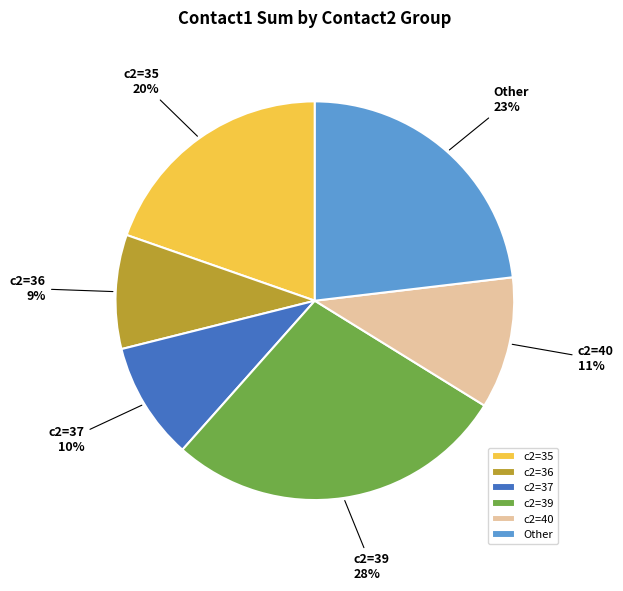

To the nearest percent, what portion does Other represent?

23%